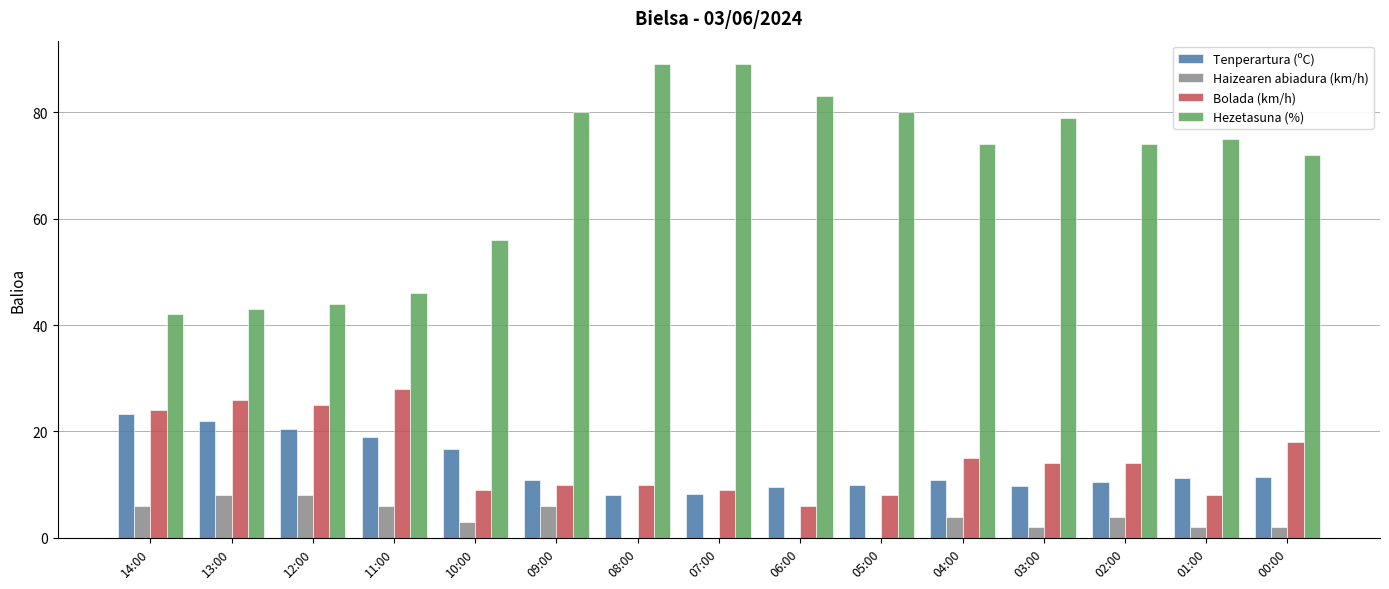

Is the value of Bolada (km/h) at 08:00 greater than the value of Tenperartura (ºC) at 12:00?

No